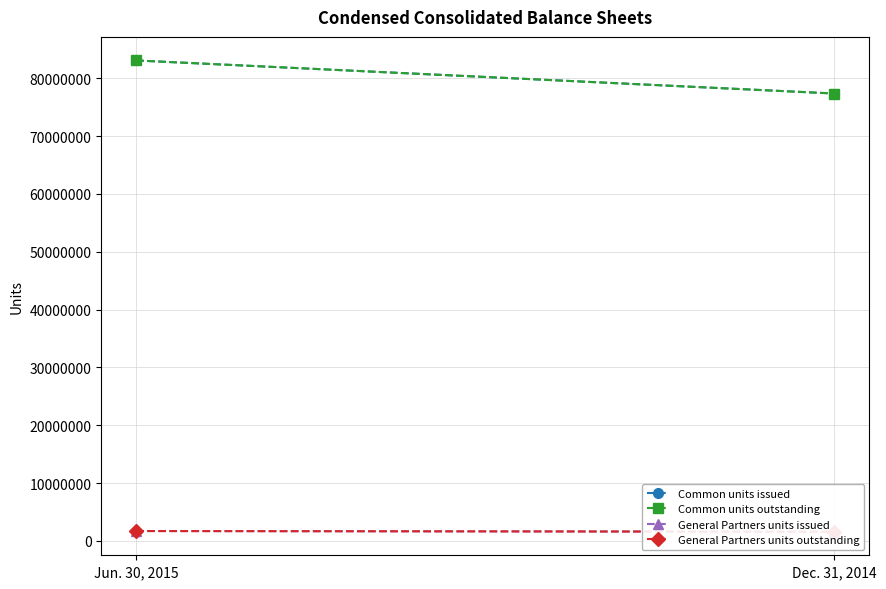

Is it true that General Partners units outstanding equals 2236927 at Dec. 31, 2014?

False